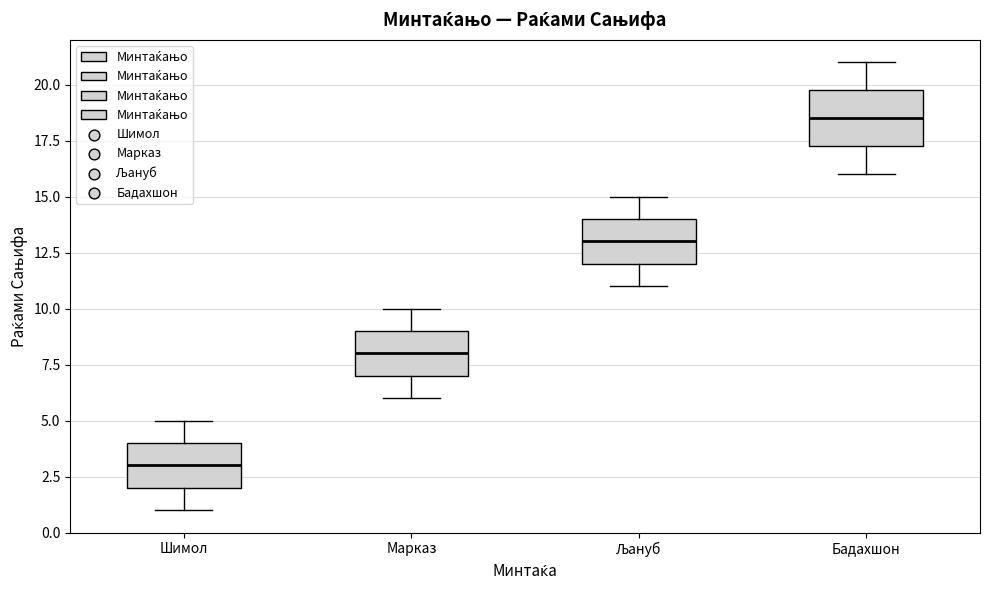

Reading left to right, transcribe this box plot: for each box, give where its median line is, the range the box spans, and where its two whiskers end, as read against the y-axis. The values are not printed on the chart, so give them approximately, as read against the axis.

Шимол: median 3.0, box 2.0 to 4.0, whiskers 1.0 to 5.0
Марказ: median 8.0, box 7.0 to 9.0, whiskers 6.0 to 10.0
Љануб: median 13.0, box 12.0 to 14.0, whiskers 11.0 to 15.0
Бадахшон: median 18.5, box 17.5 to 20.0, whiskers 16.0 to 21.0